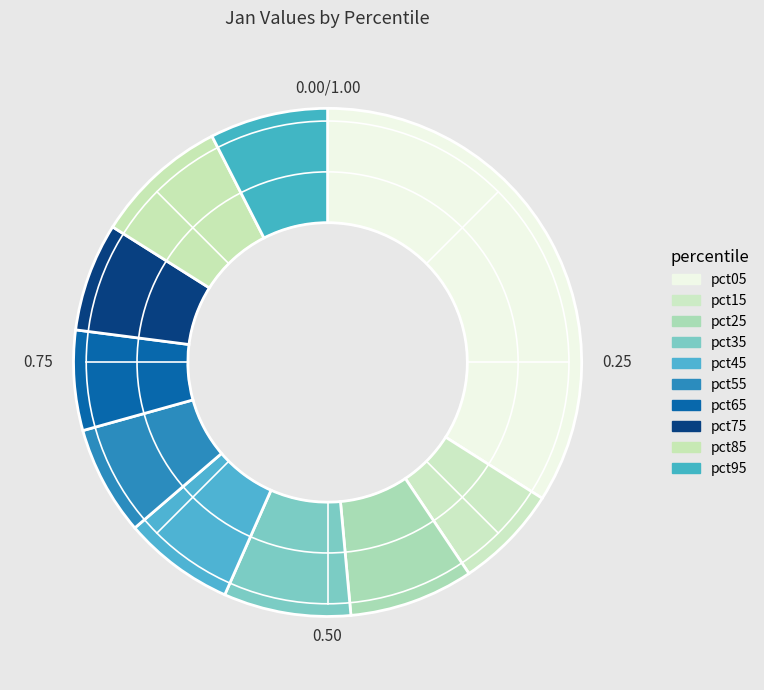

How many segments does this pie chart have?

10